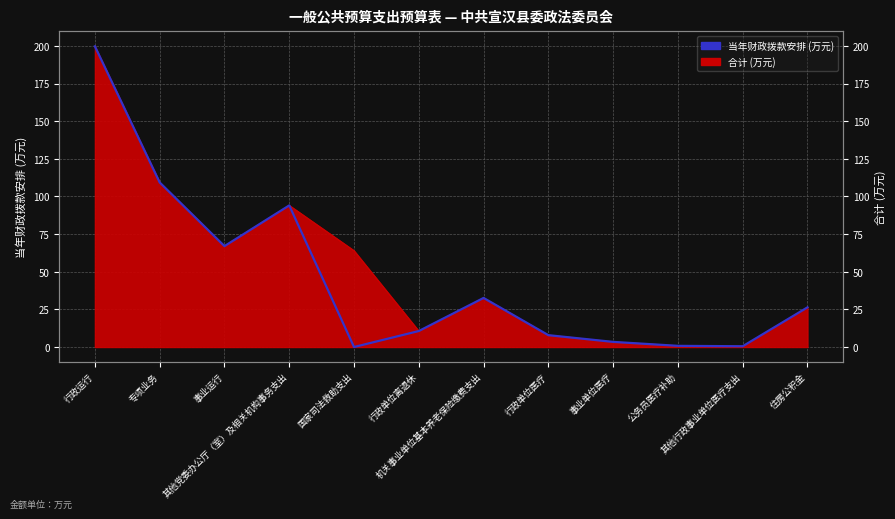

Which category has the highest value across all series?

行政运行